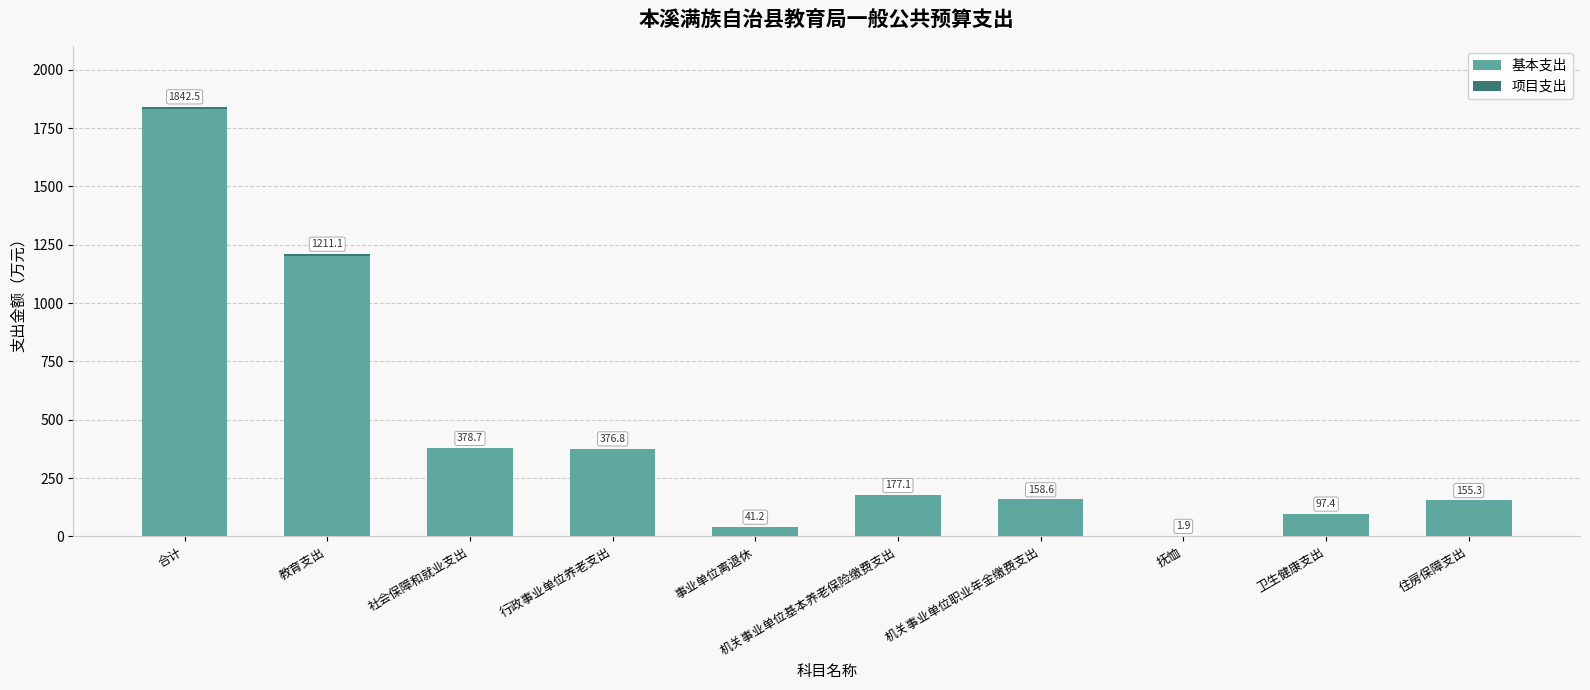

The 基本支出 series shows 97.4 at 卫生健康支出. True or false?

True